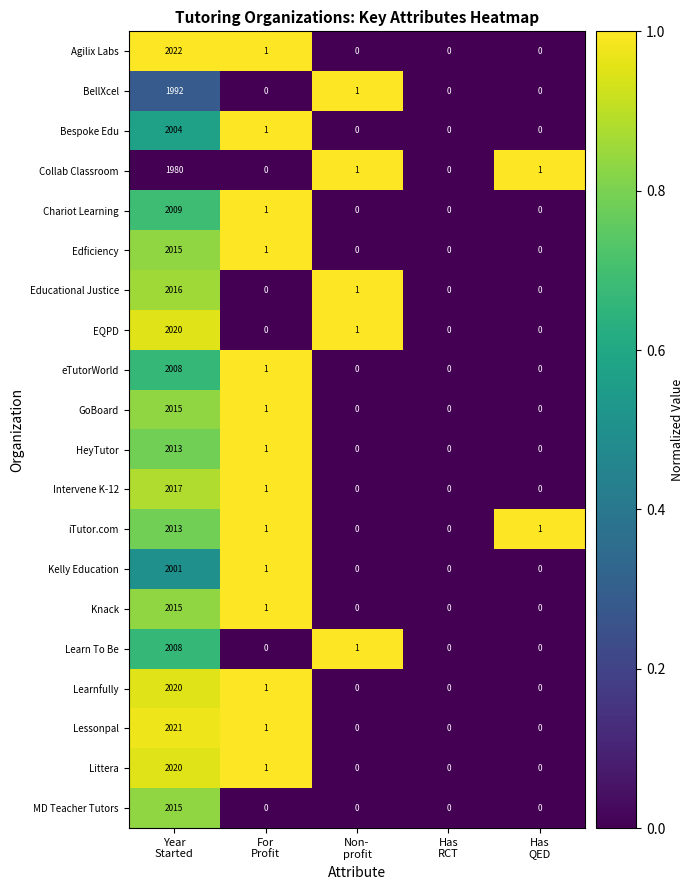

Which series has the widest spread of values?

Agilix Labs